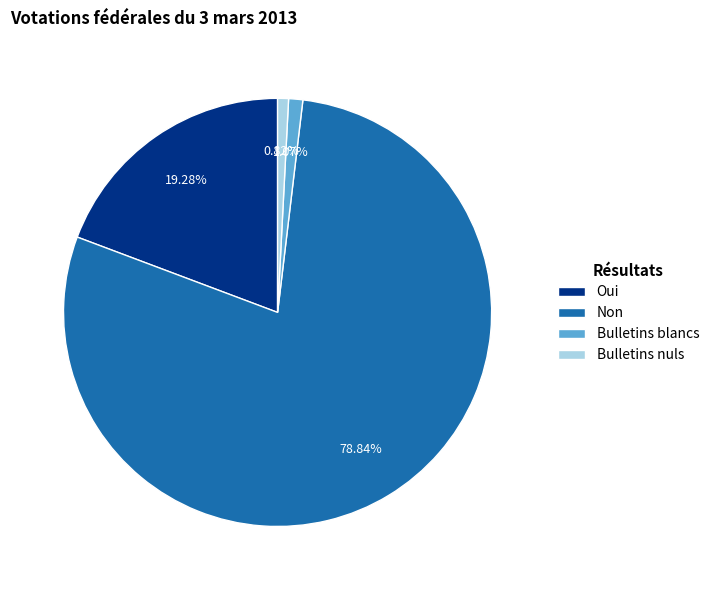

To the nearest percent, what percentage of the pie is Bulletins blancs?

1%